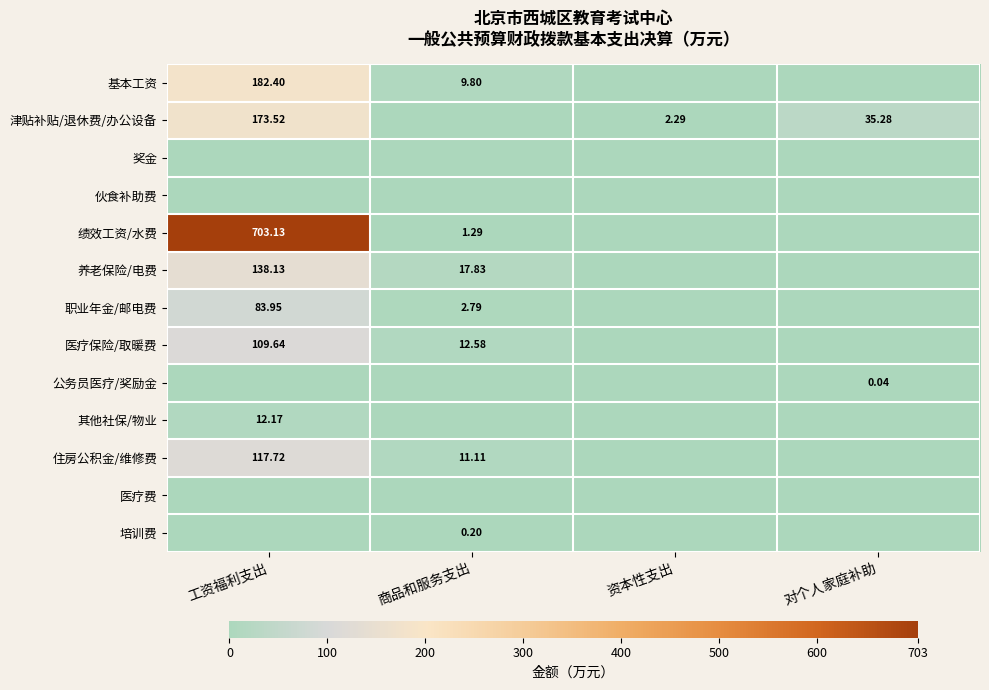

What is the sum of the 医疗保险/取暖费 values at 资本性支出 and 商品和服务支出?

12.6